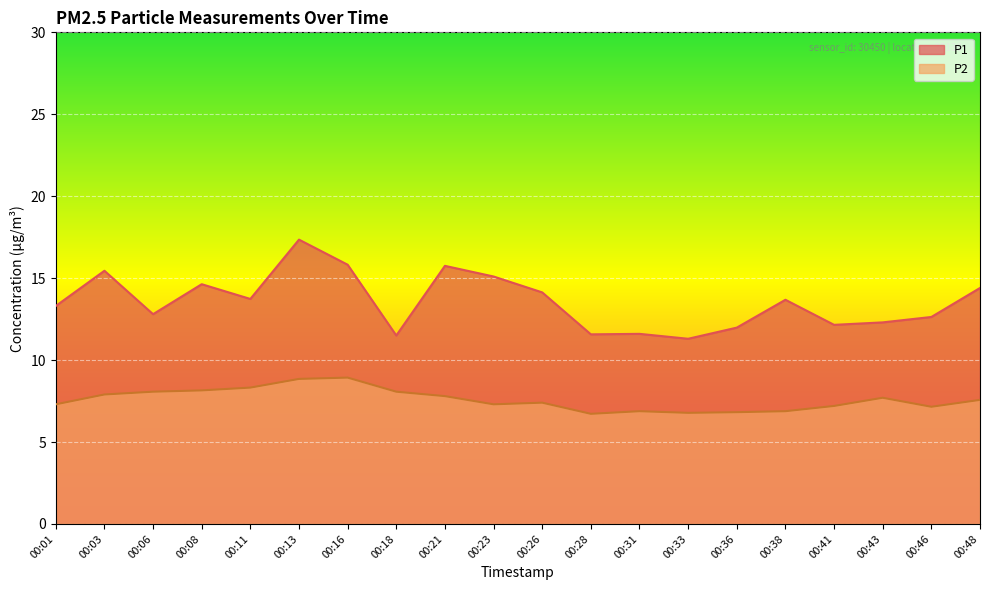

What is the value of the P2 point at the 11th from the left?

7.4